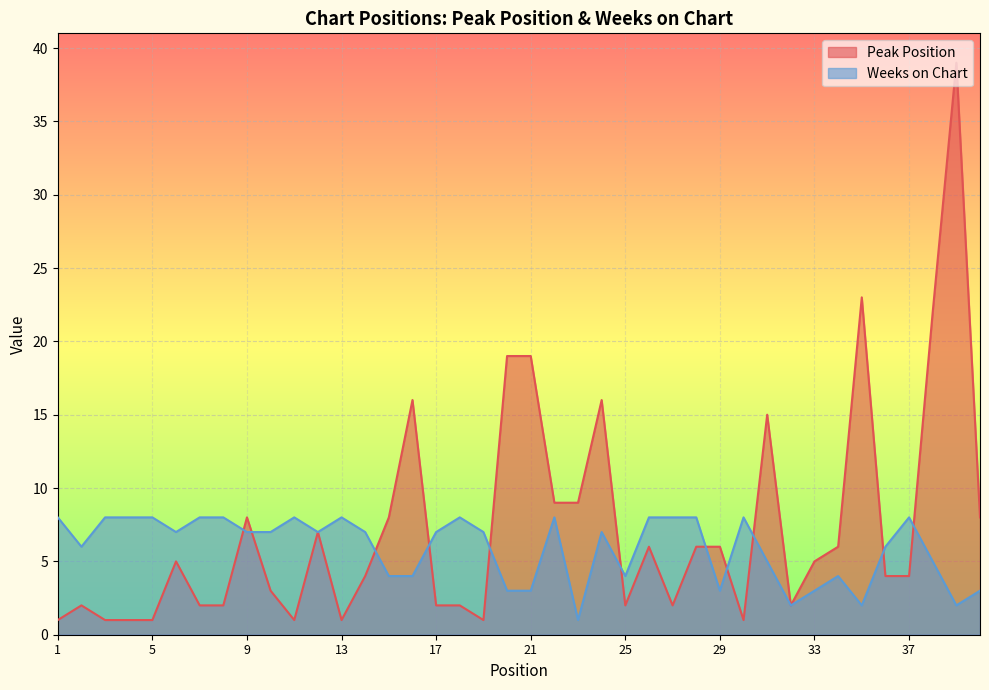

List the series in order of their peak value, lowest first.

Weeks on Chart, Peak Position